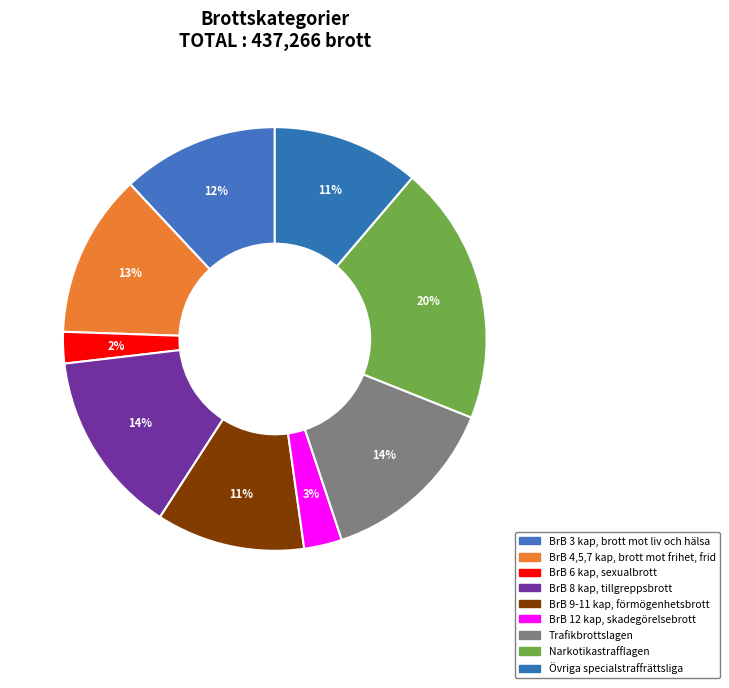

Approximately how many times larger is the value at BrB 9-11 kap, förmögenhetsbrott compared to Övriga specialstraffrättsliga?

1.0